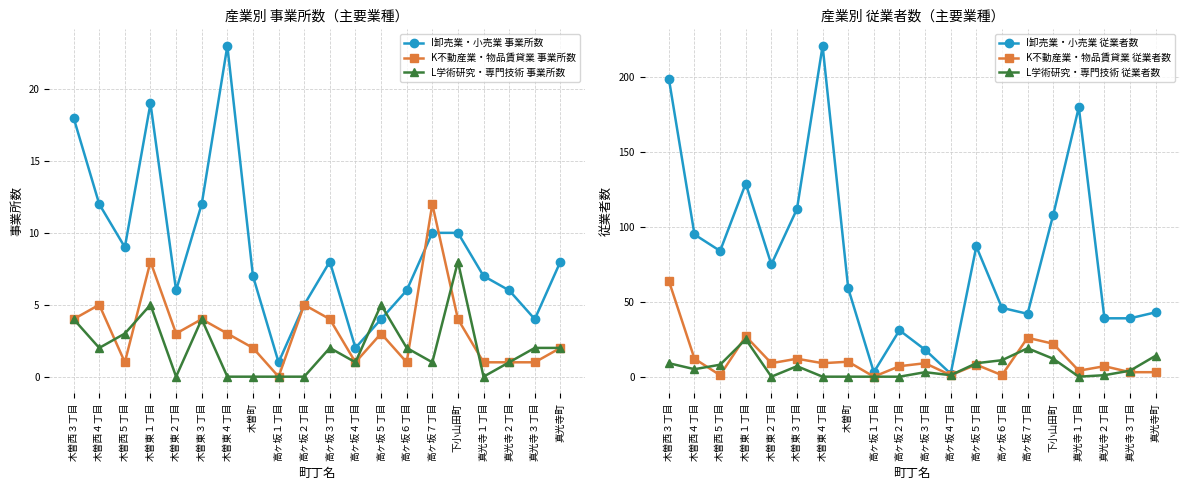

How many L学術研究・専門技術 事業所数 values are between 0 and 4?

17